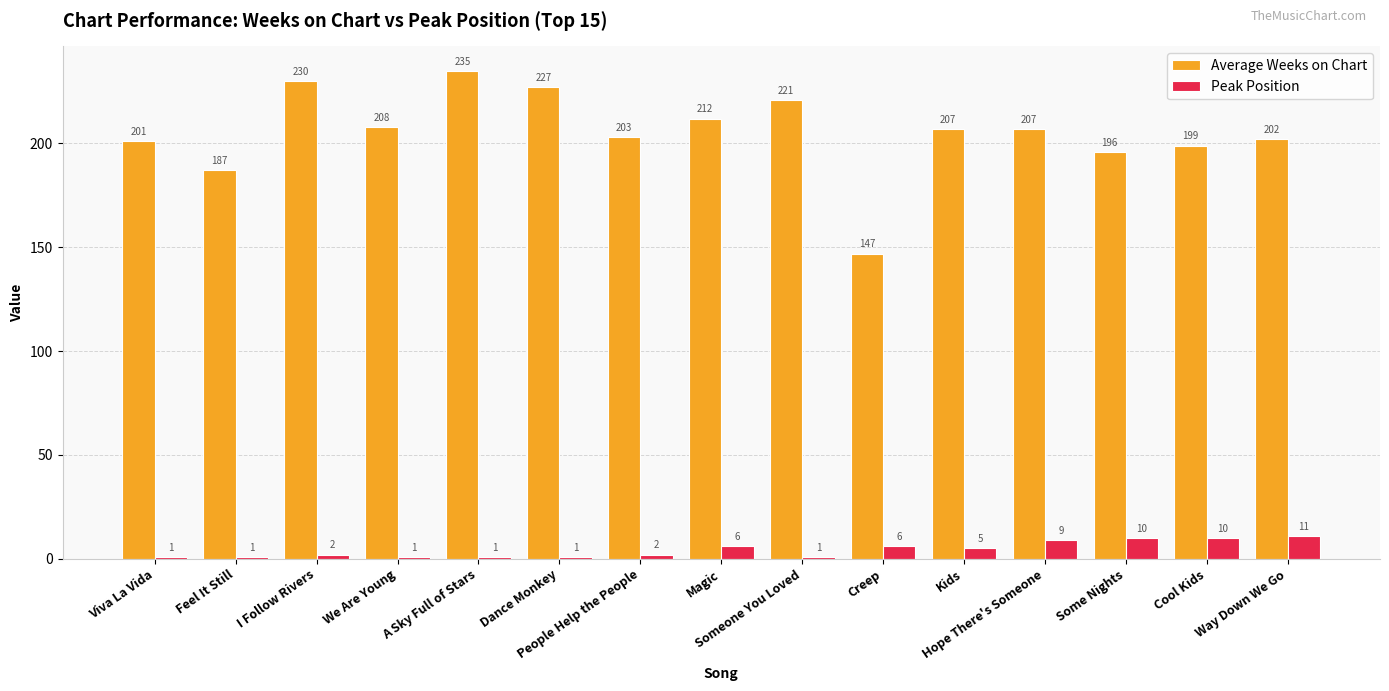

What is the difference between the Peak Position values at Dance Monkey and Kids?

4